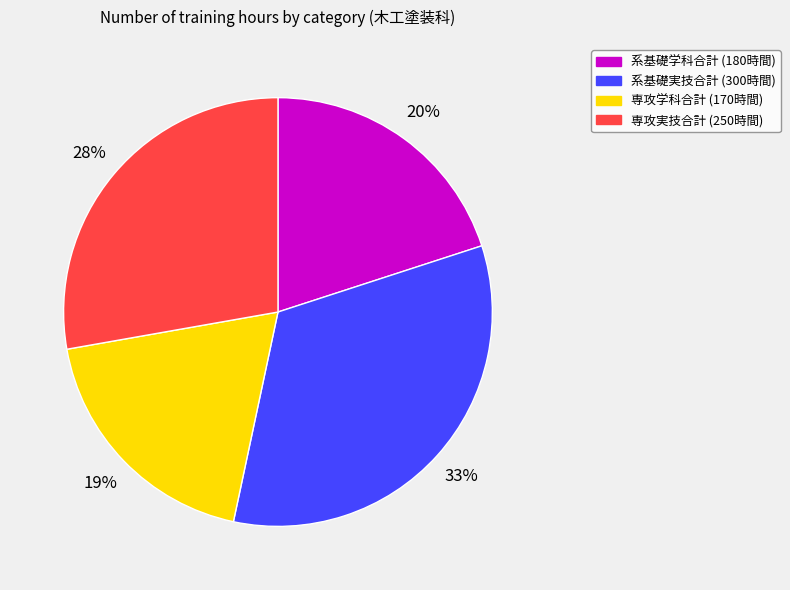

Does any single category account for the majority?

No